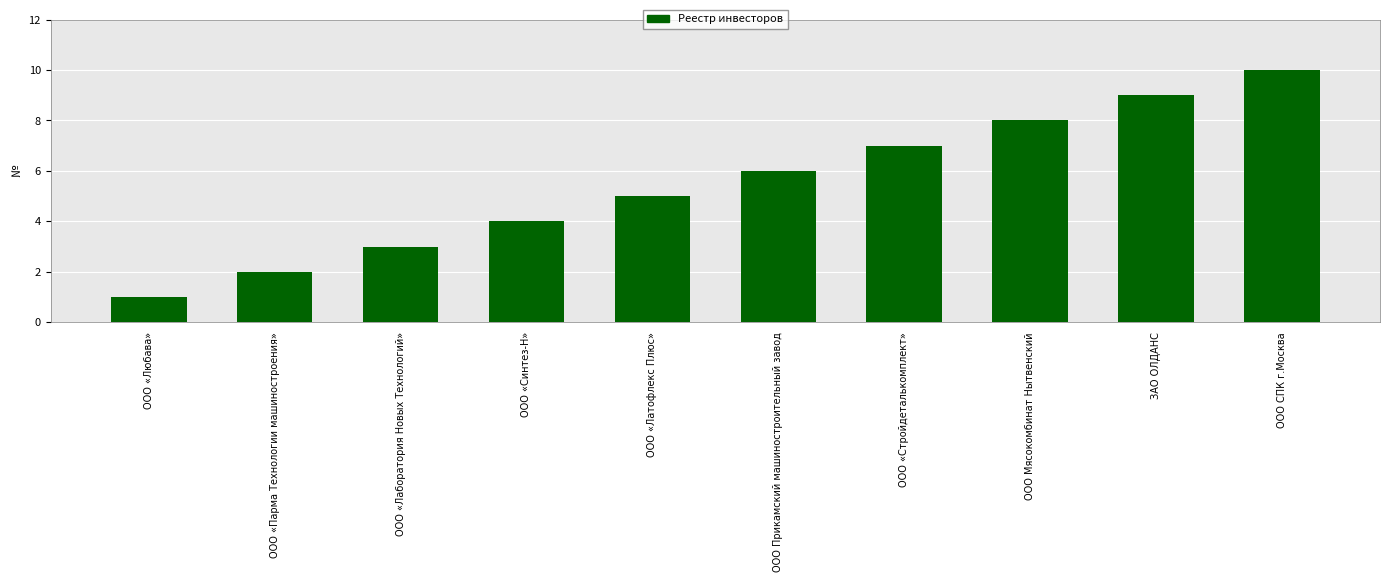

What position from the left is ООО СПК г.Москва?

10